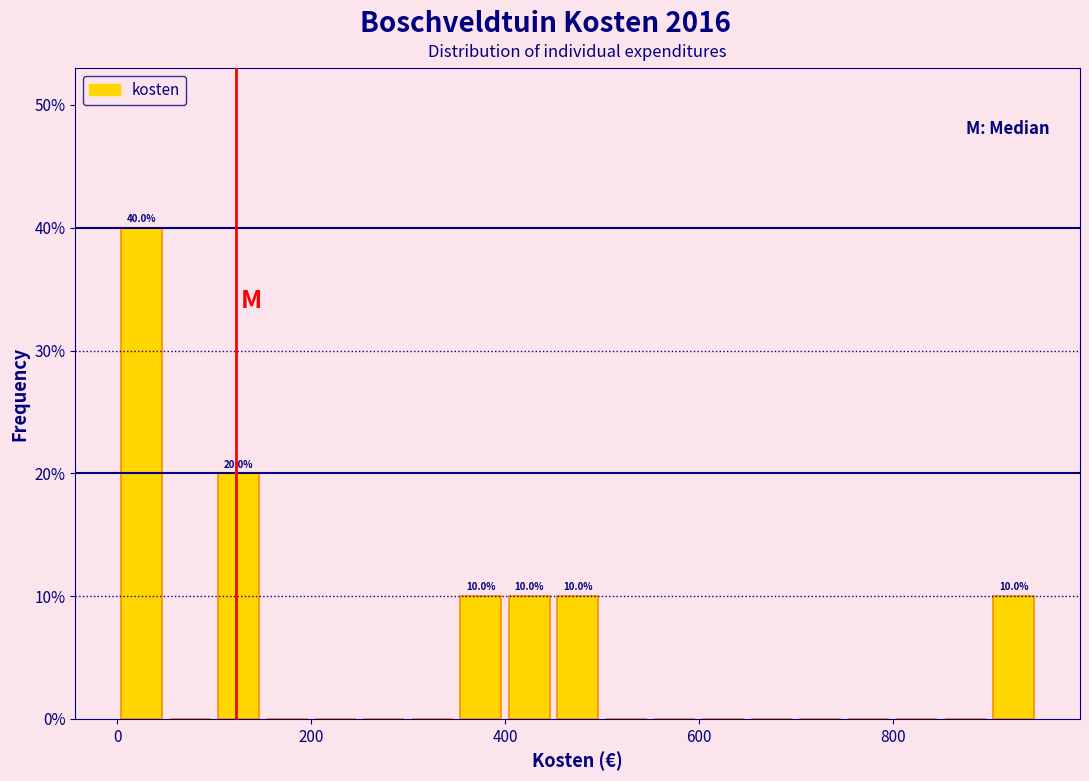

Around what value on the x-axis is the tallest bar? Give the approximate position of its centre, as read against the axis.

20